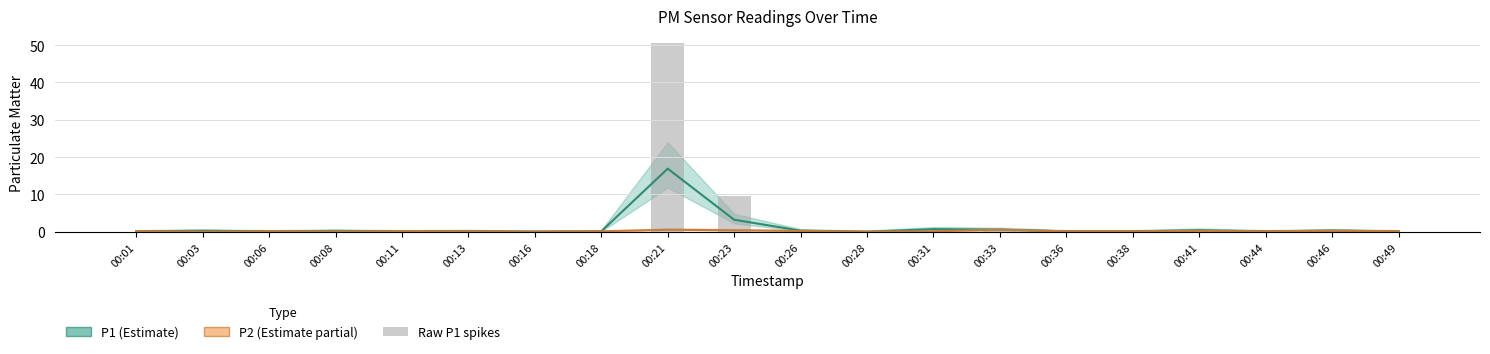

Rank the categories by value from lowest to highest.

00:28, 00:16, 00:01, 00:06, 00:11, 00:18, 00:36, 00:38, 00:44, 00:49, 00:13, 00:08, 00:03, 00:26, 00:46, 00:41, 00:33, 00:31, 00:23, 00:21